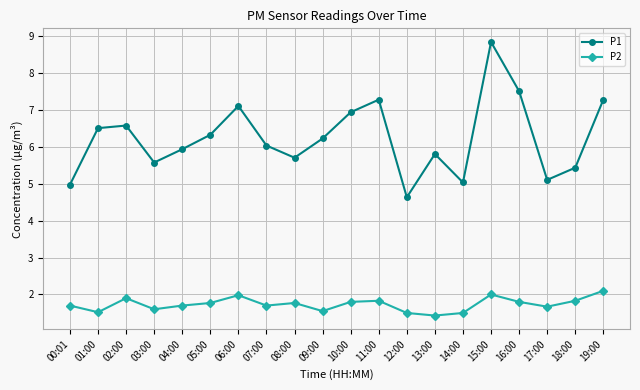

What is the approximate value of P1 at 11:00?

7.3